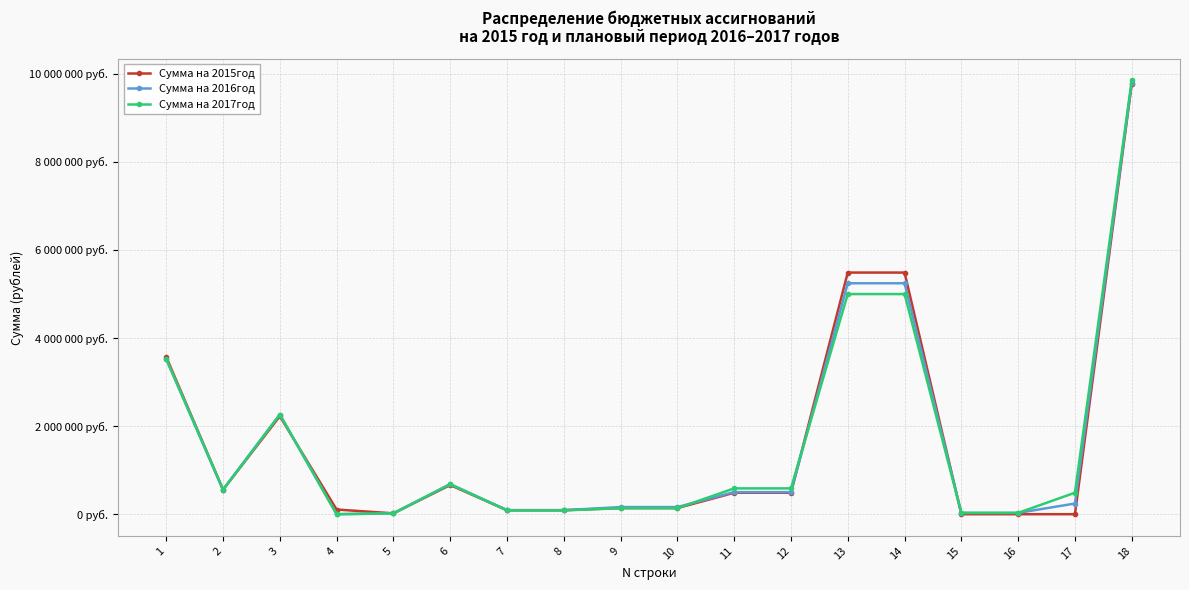

Reading left to right, what are all the values shown in this chart?

Сумма на 2015год: 3569573	556415	2224948	106068	20000	662142	91100	91100	139300	139300	487145	487145	5485415	5485415	0	0	0	9772533
Сумма на 2016год: 3521576	556415	2263155	0	20000	682006	91700	91700	162100	162100	501760	501760	5242976	5242976	30000	30000	242439	9792551
Сумма на 2017год: 3521576	556415	2263155	0	20000	682006	86500	86500	136200	136200	586560	586560	4997592	4997592	30000	30000	487823	9846251